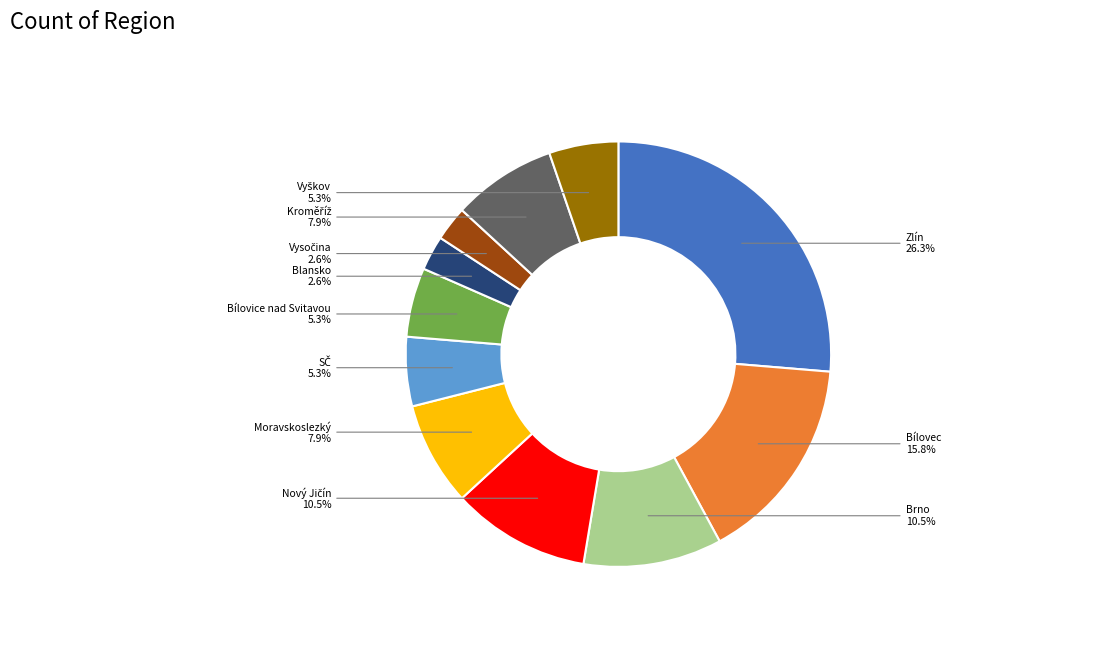

To the nearest percent, what percentage of the pie is Bílovec?

16%